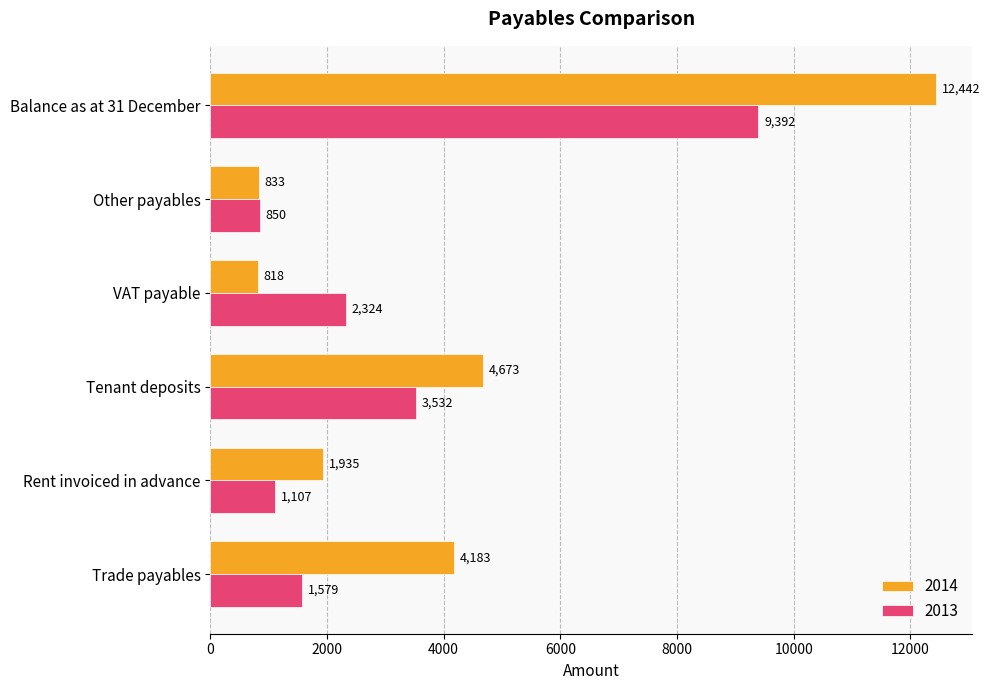

Where is 2014 nearest to the value 6629?

Tenant deposits